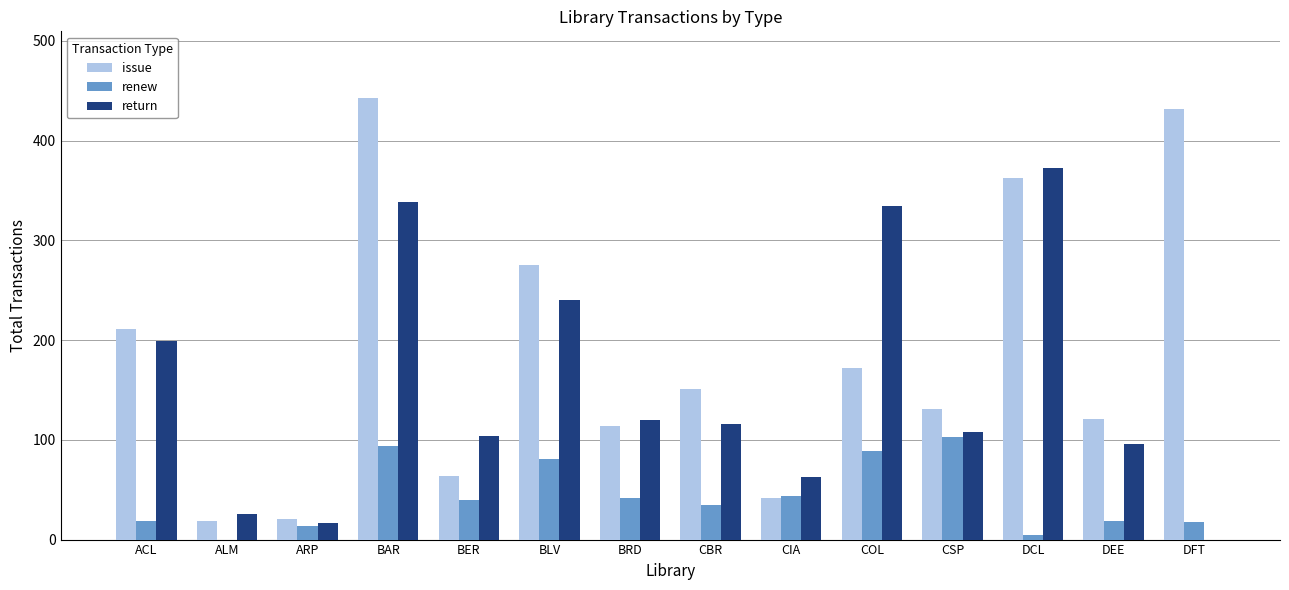

Is the value of return at ACL greater than the value of renew at CBR?

Yes